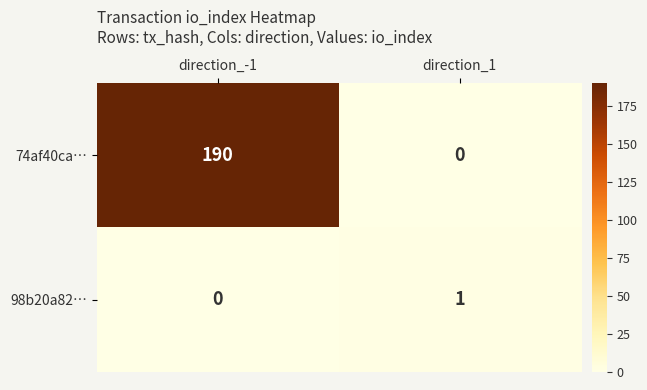

What is the sum of all 74af40ca… values?

190